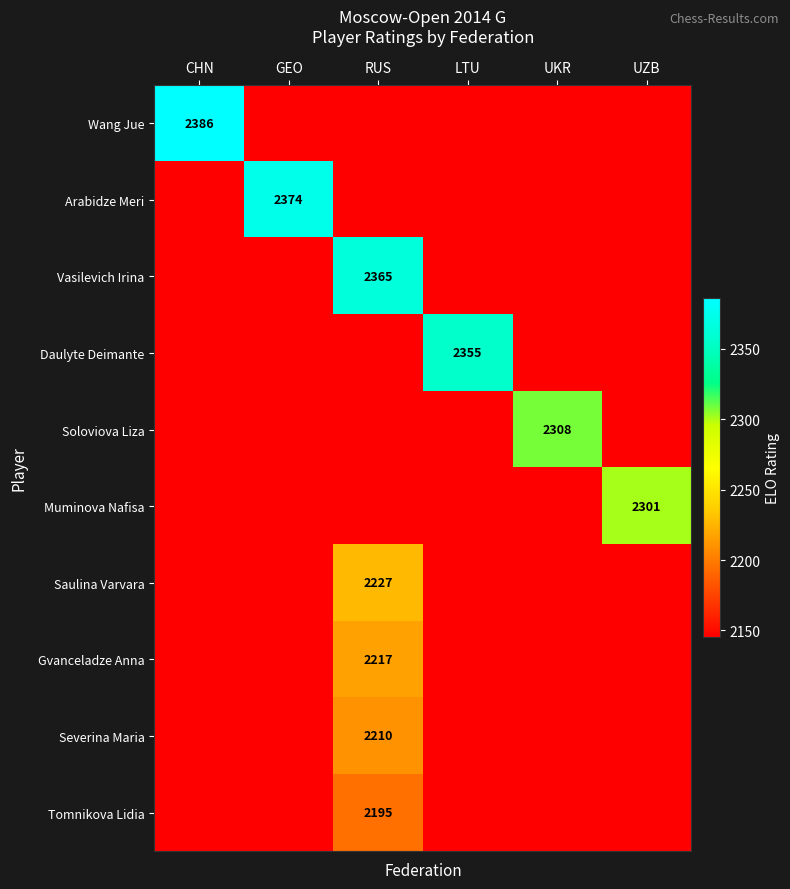

Is it true that Severina Maria equals 2210 at RUS?

True